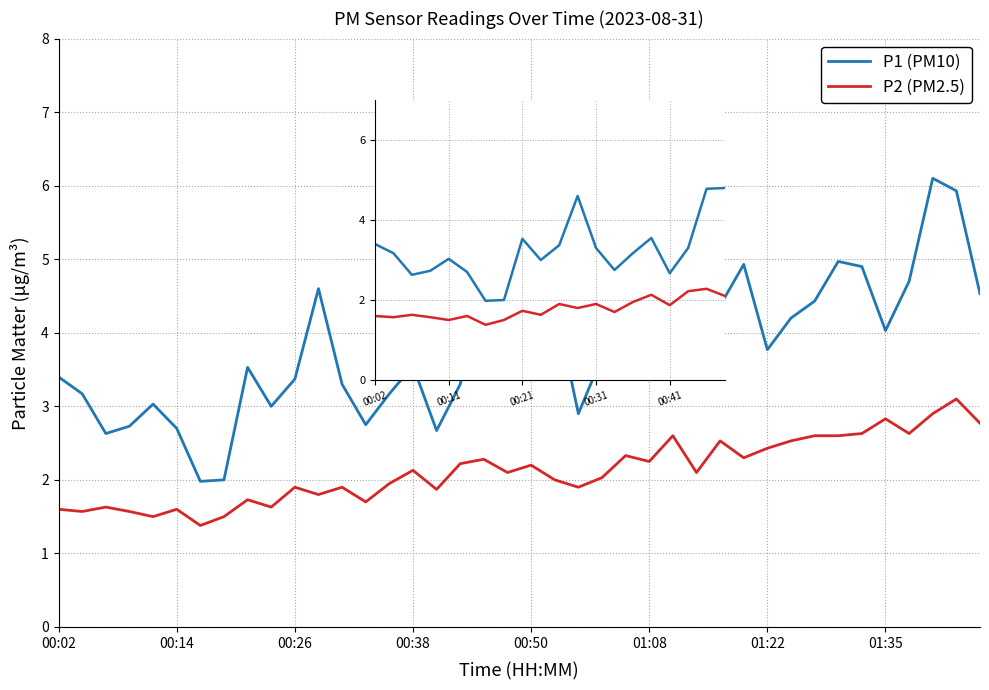

What is the label of the 20th point from the right?

00:02